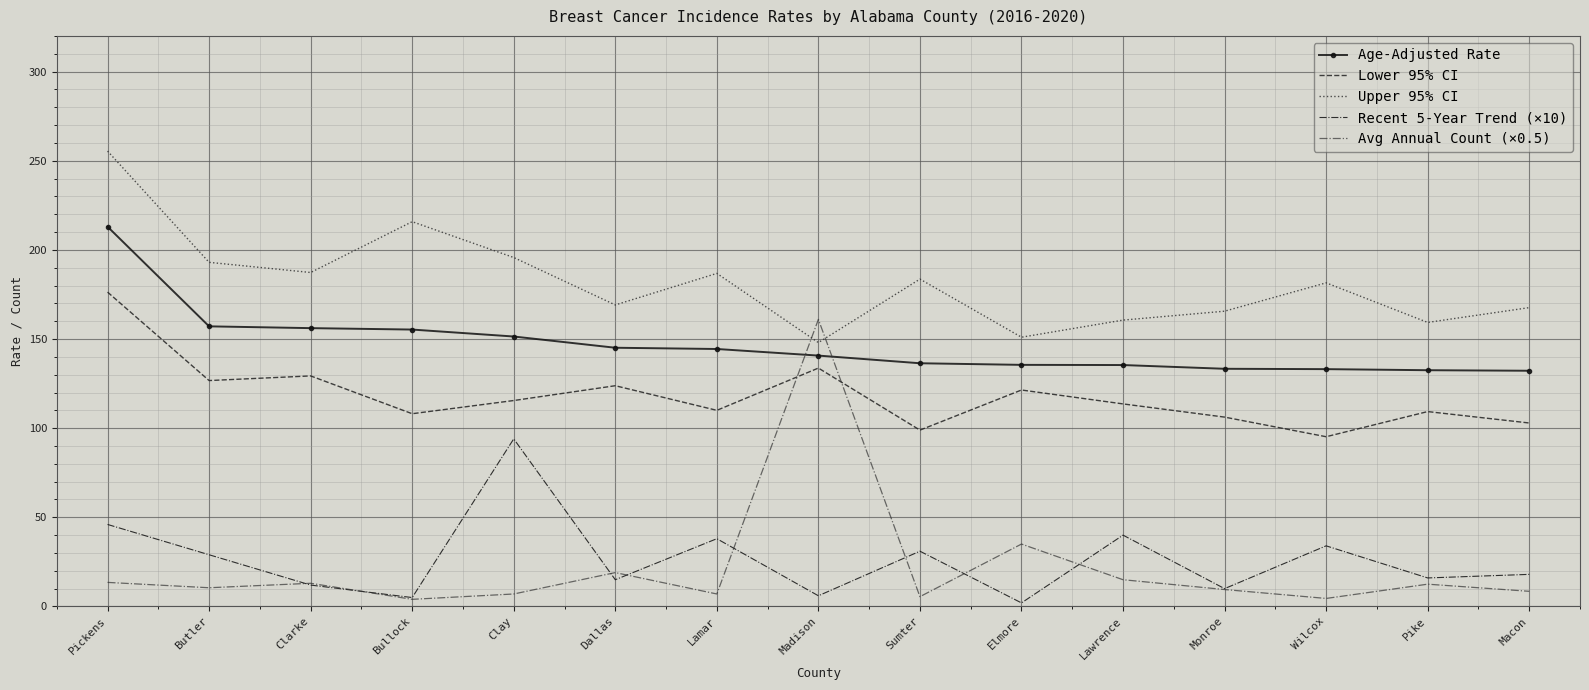

How many distinct data groups are displayed?

5